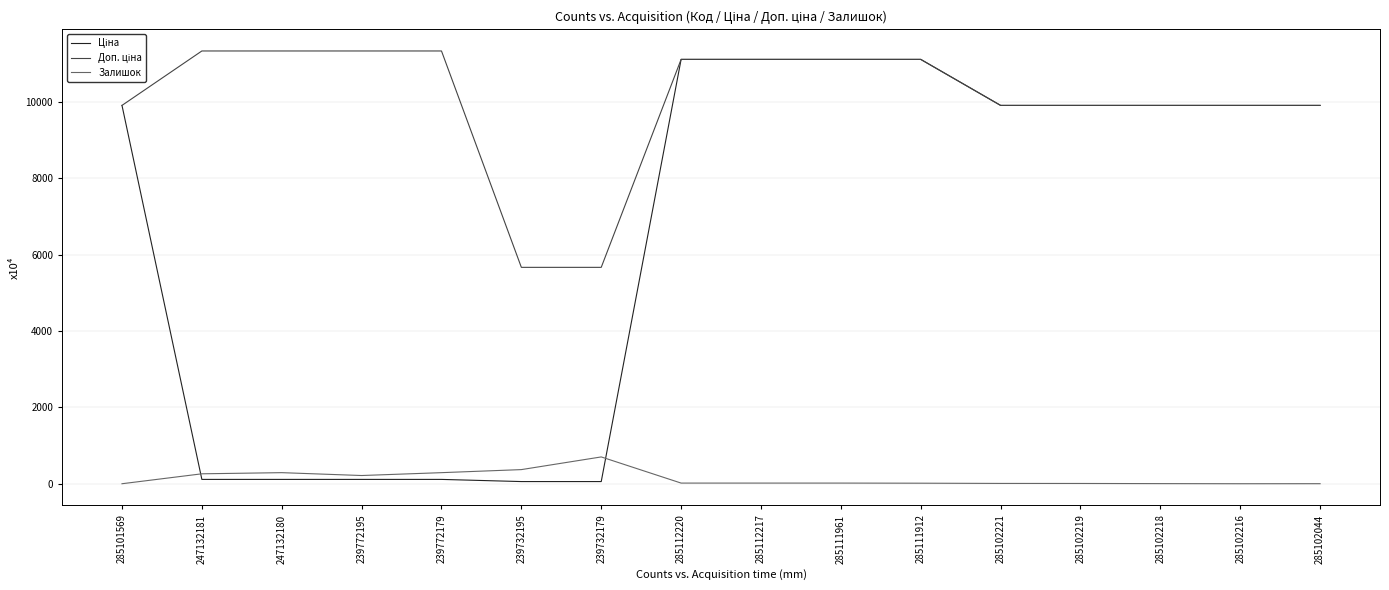

What is the maximum value for Залишок?

702.0